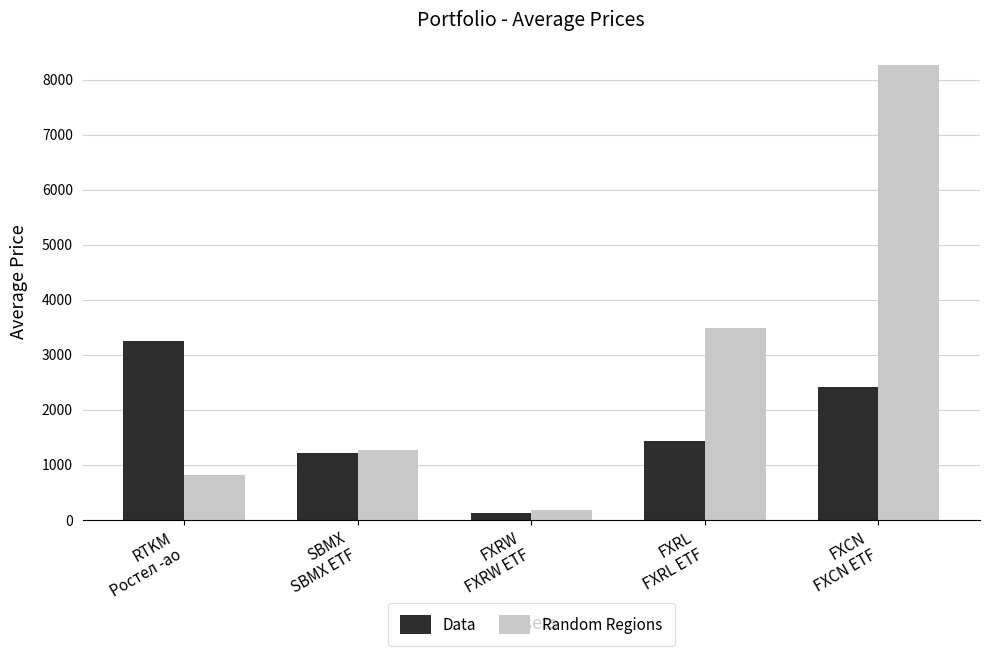

The Data series shows 121.8 at FXRW
FXRW ETF. True or false?

True